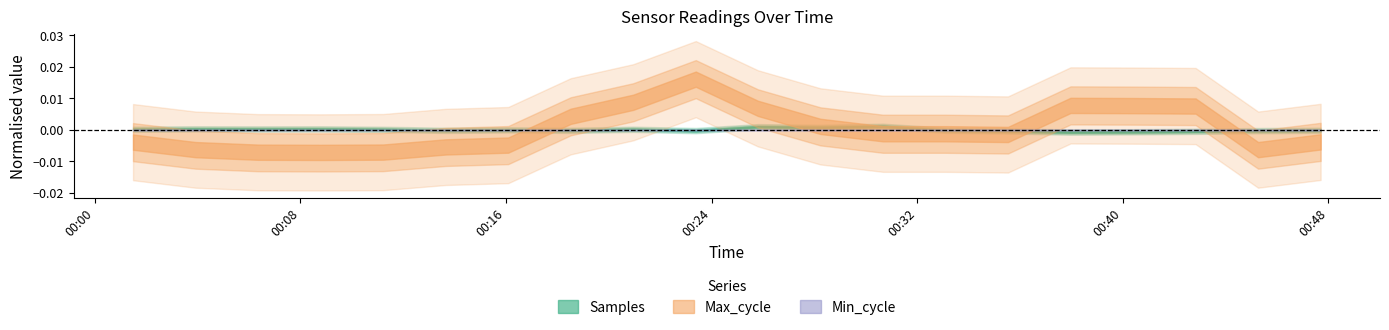

True or false: Min_cycle and Max_cycle cross at least once.

False